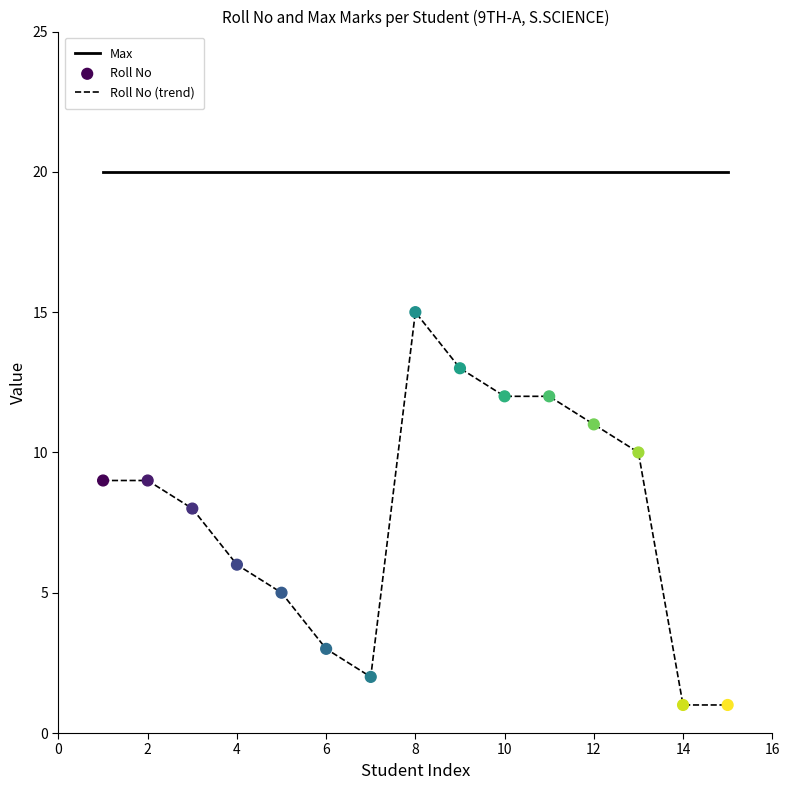

Which series has the largest range (max minus min)?

Roll No (trend)